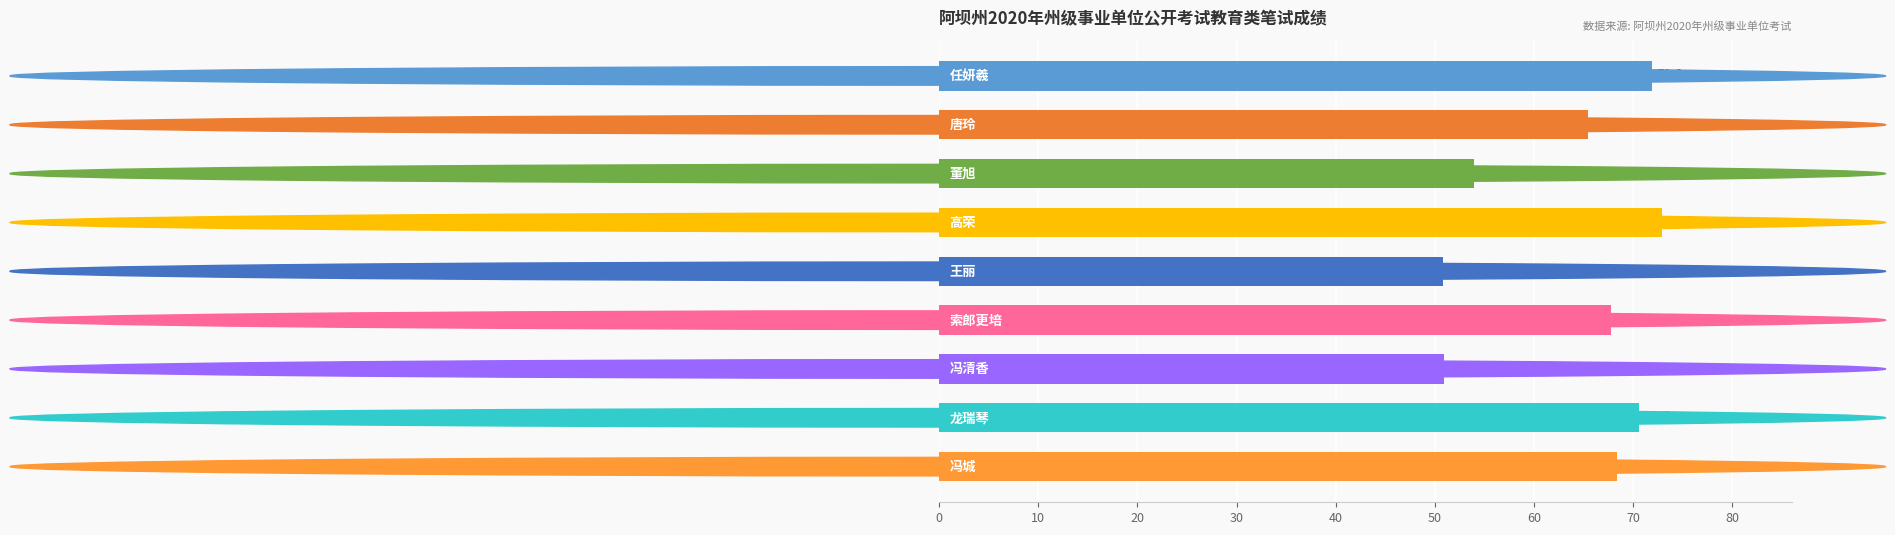

What is the difference between the maximum and minimum values?

22.1